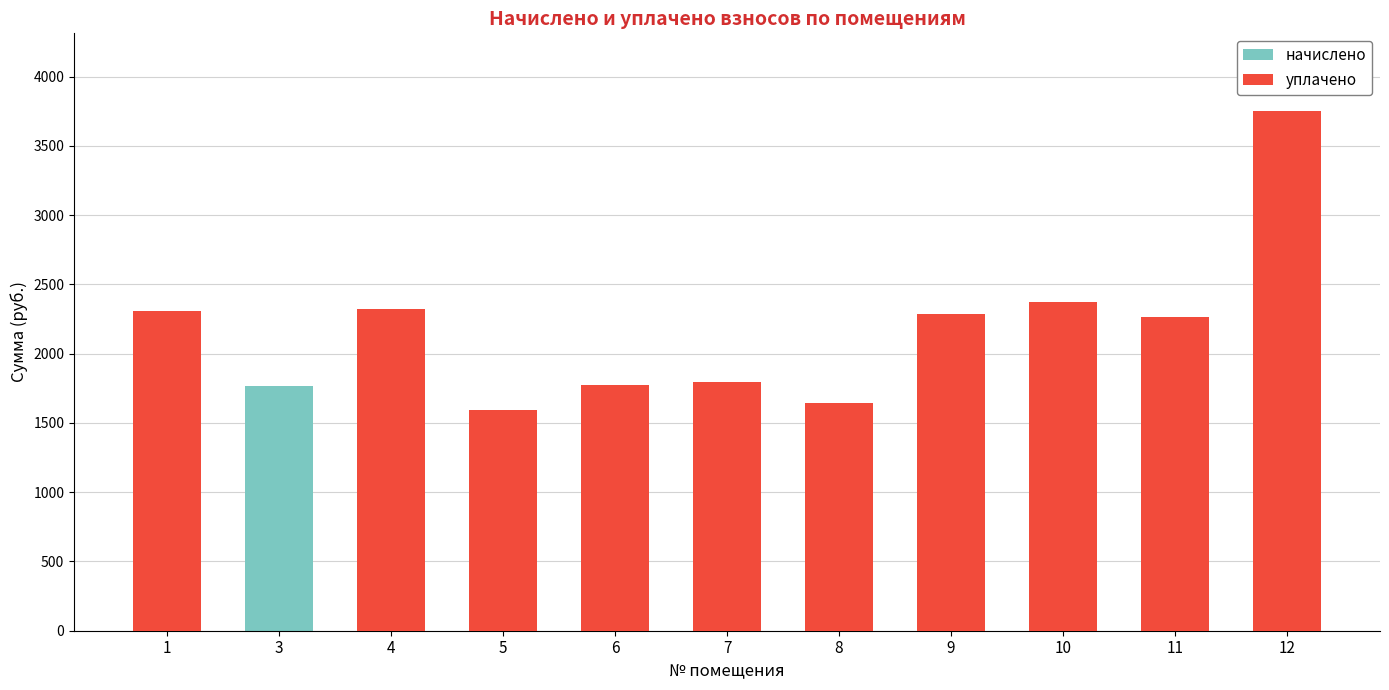

What is the value of the уплачено bar at the 6th from the left?

1792.2